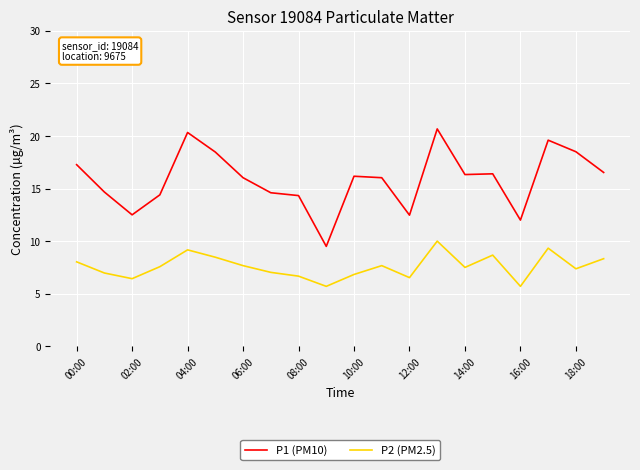

Which series has the largest total across all categories?

P1 (PM10)